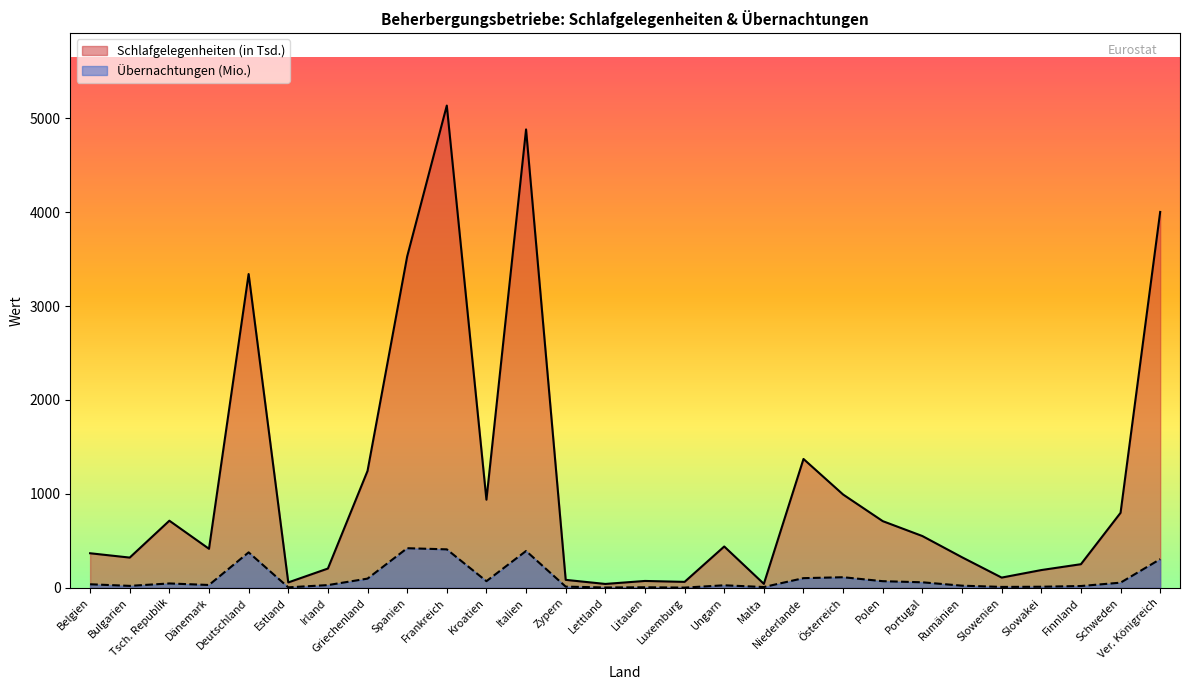

At how many categories does at least one series exceed 2631?

5